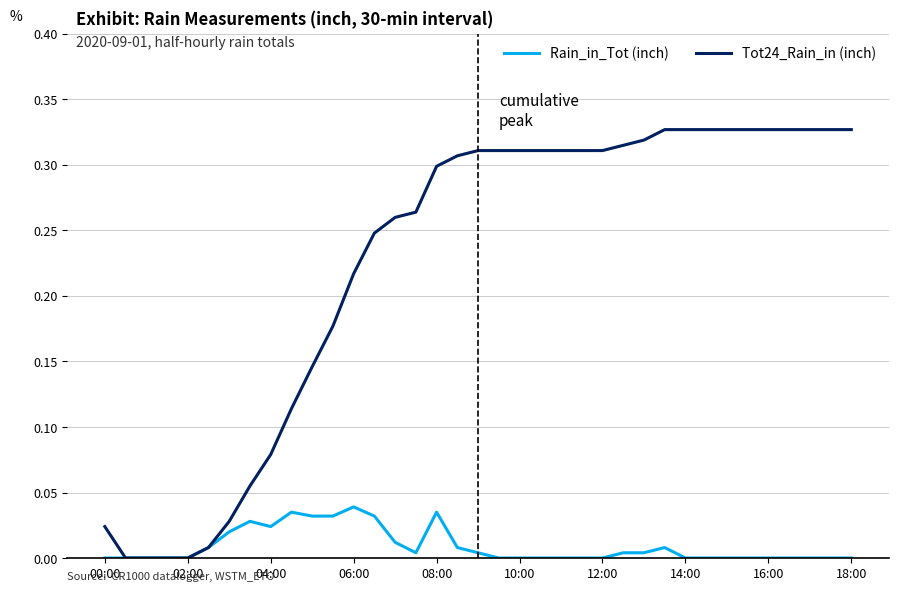

Which series has the largest range (max minus min)?

Tot24_Rain_in (inch)